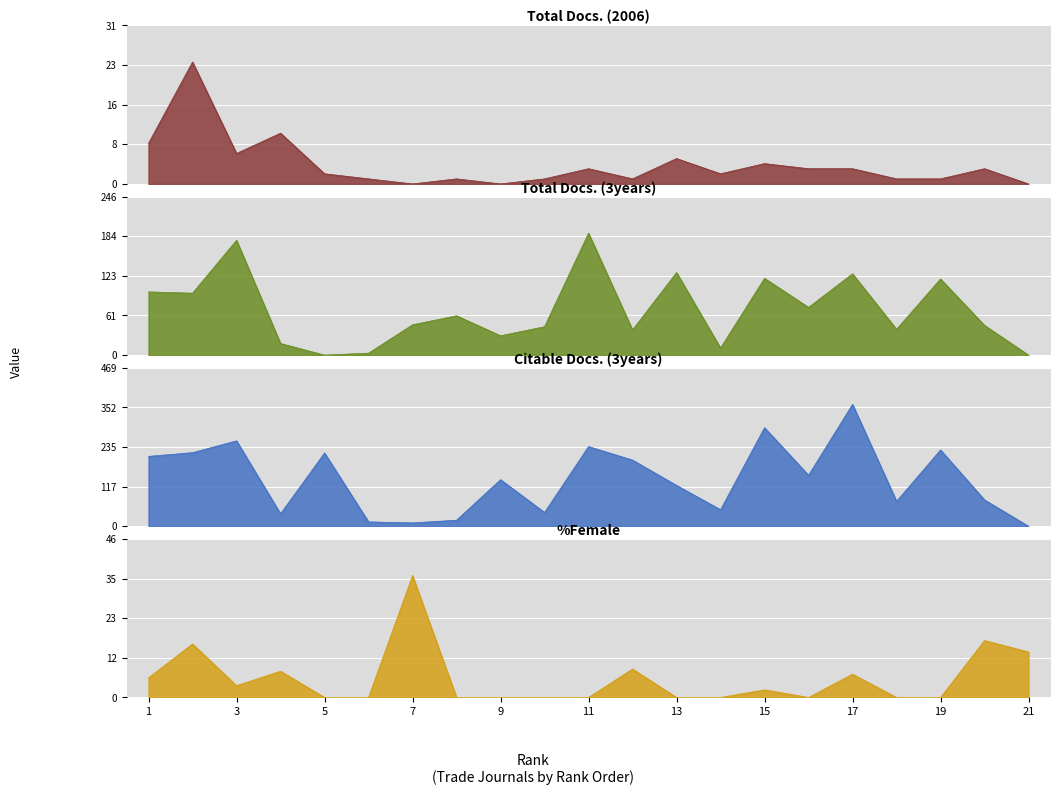

What is the value of the %Female point at the 3rd from the left?

3.5